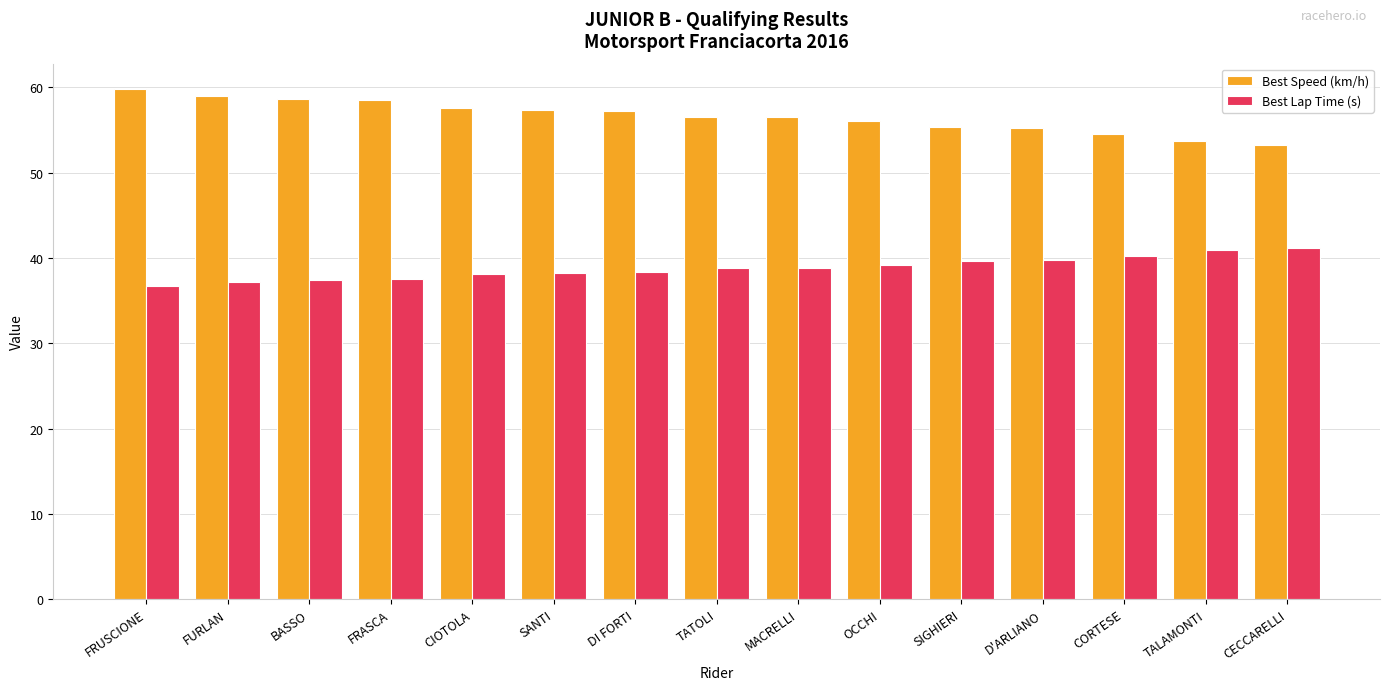

What is the minimum value for Best Speed (km/h)?

53.3